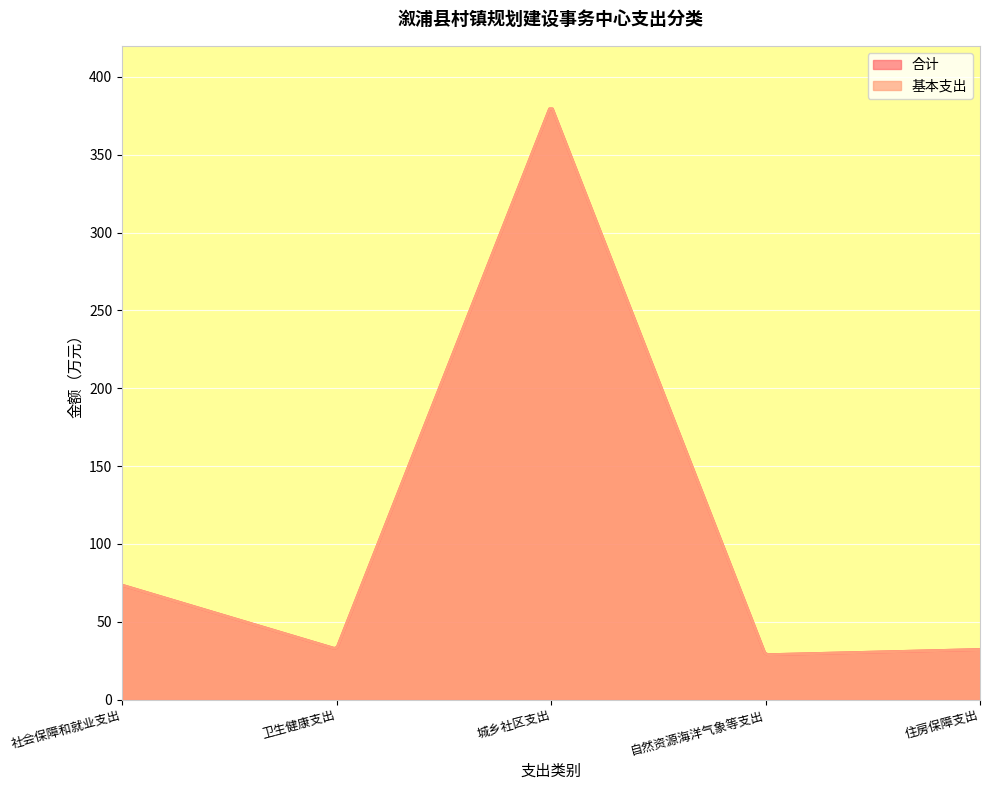

Reading left to right, what are all the values shown in this chart?

合计: 社会保障和就业支出=73.5	卫生健康支出=32.5	城乡社区支出=381.8	自然资源海洋气象等支出=28.8	住房保障支出=32.2
基本支出: 社会保障和就业支出=73.5	卫生健康支出=32.5	城乡社区支出=381.8	自然资源海洋气象等支出=28.8	住房保障支出=32.2